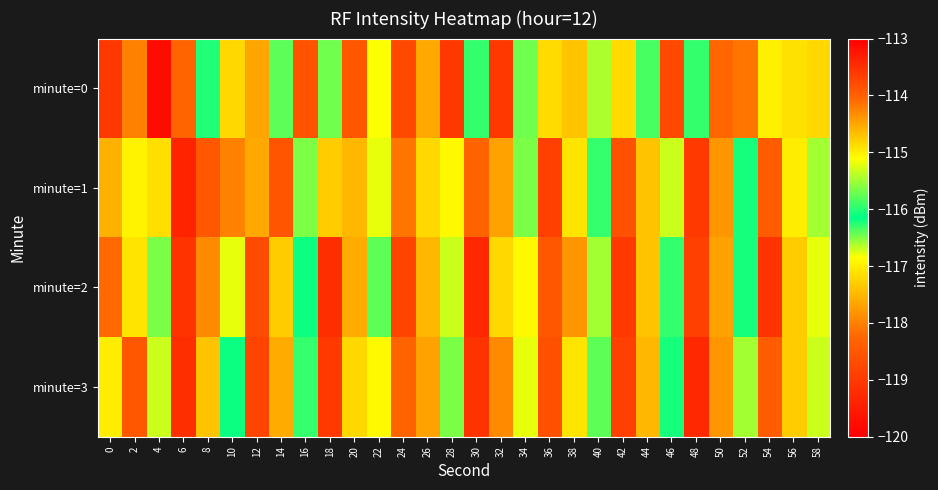

Between 12 and 36, which series saw the biggest shift?

minute=1